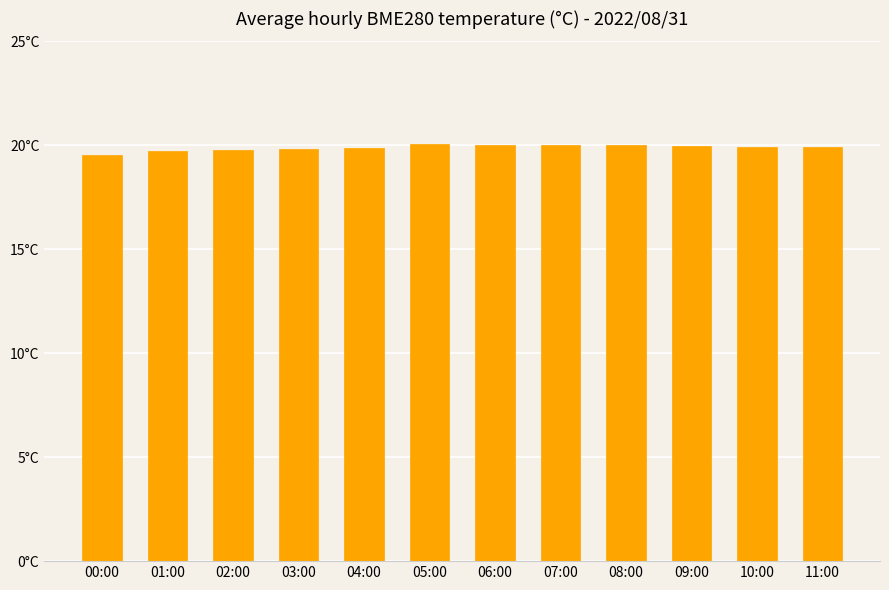

Is it true that the value at 09:00 is 20.0?

True